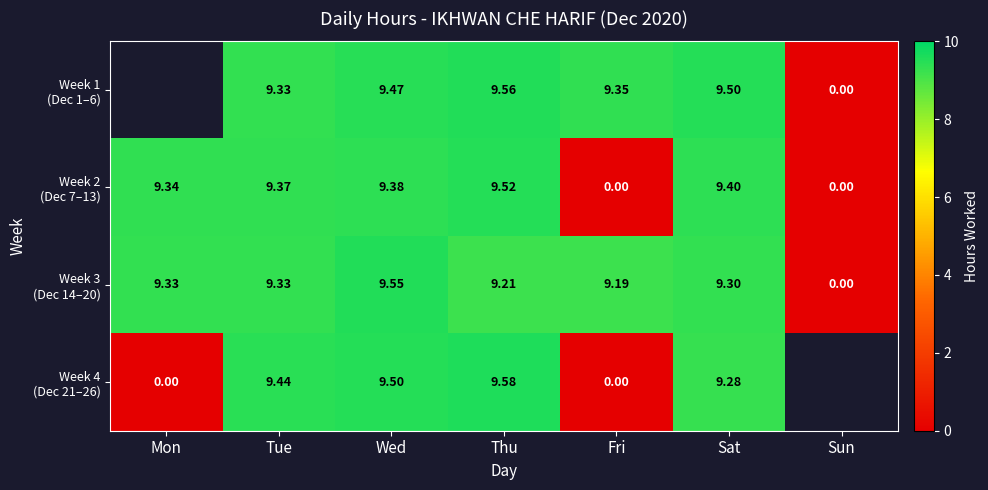

Is it true that Week 1 (Dec 1–6) equals 2.3 at Tue?

False